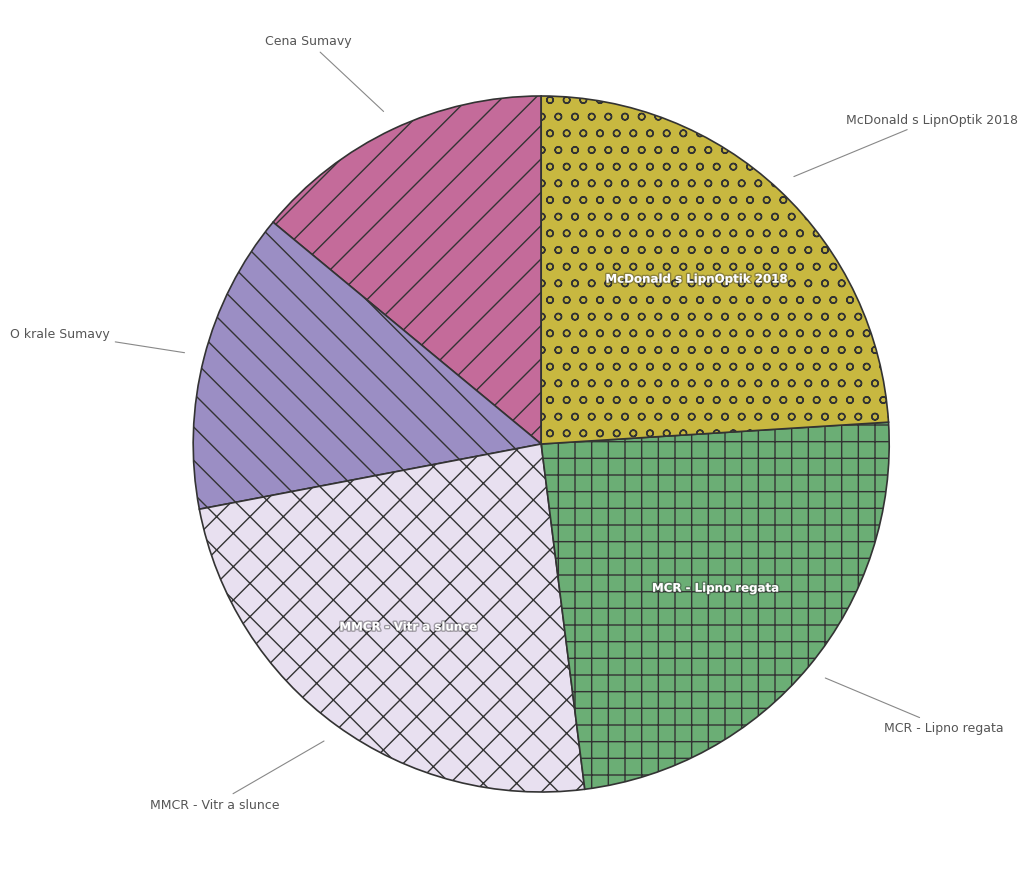

Count the number of slices in the pie.

5